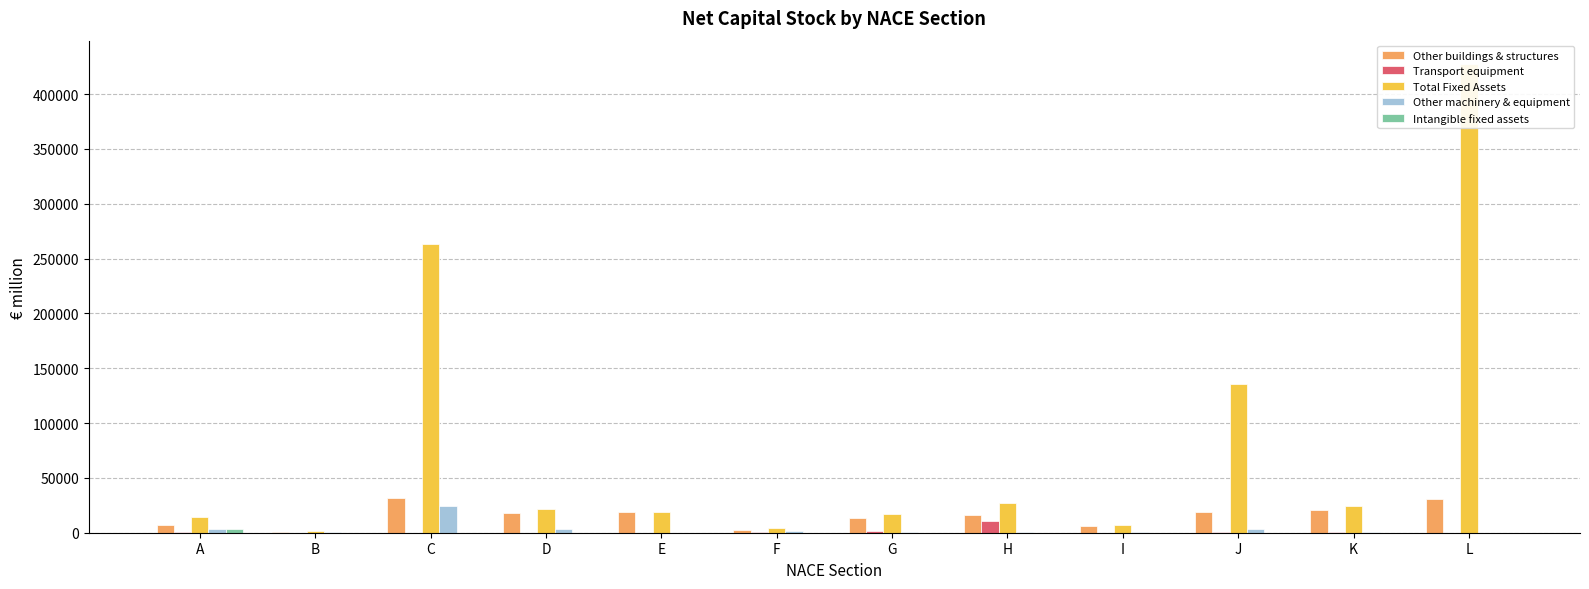

At how many categories does at least one series exceed 169961?

2